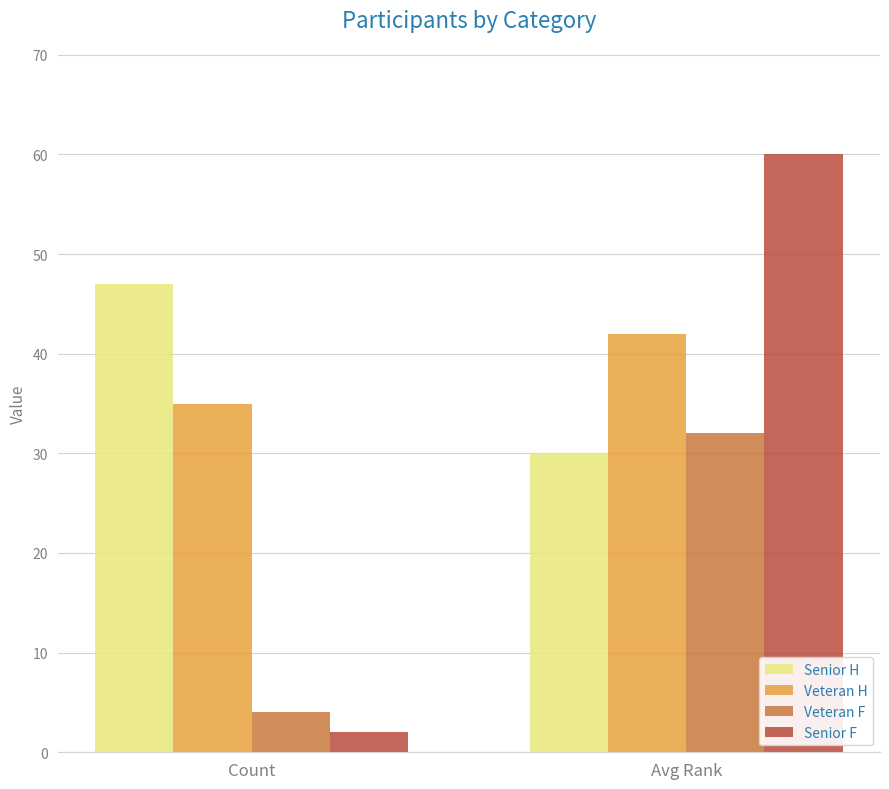

What is the total value across all series at Avg Rank?

164